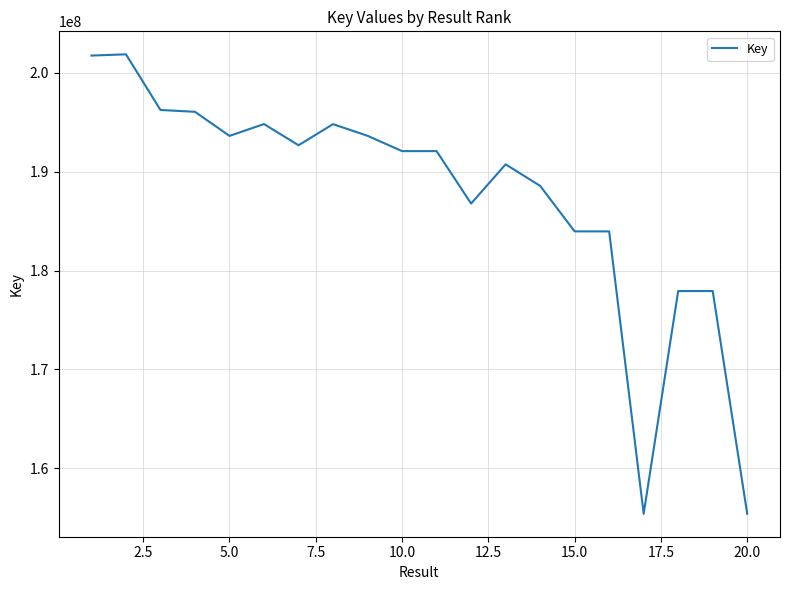

What is the minimum value shown in the chart?

155381255